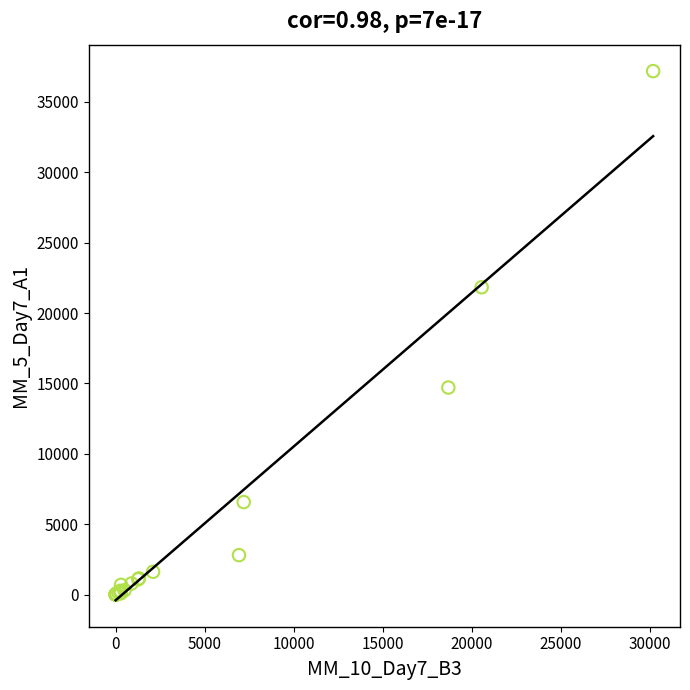

What Y value in the scatter plot is closest to 18596?

21836